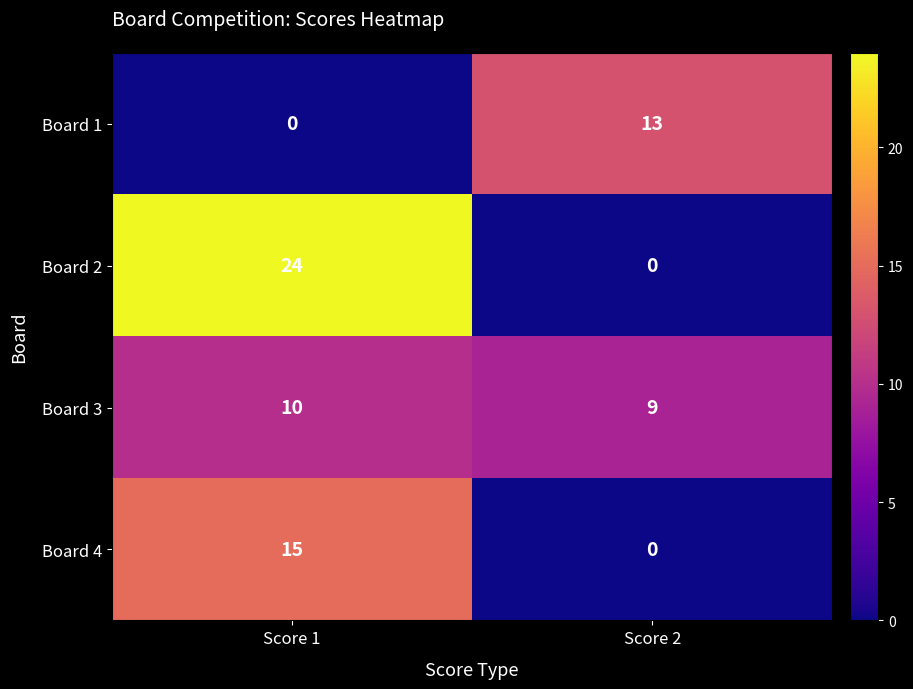

What is the difference between the maximum and minimum values in the Board 4 series?

15